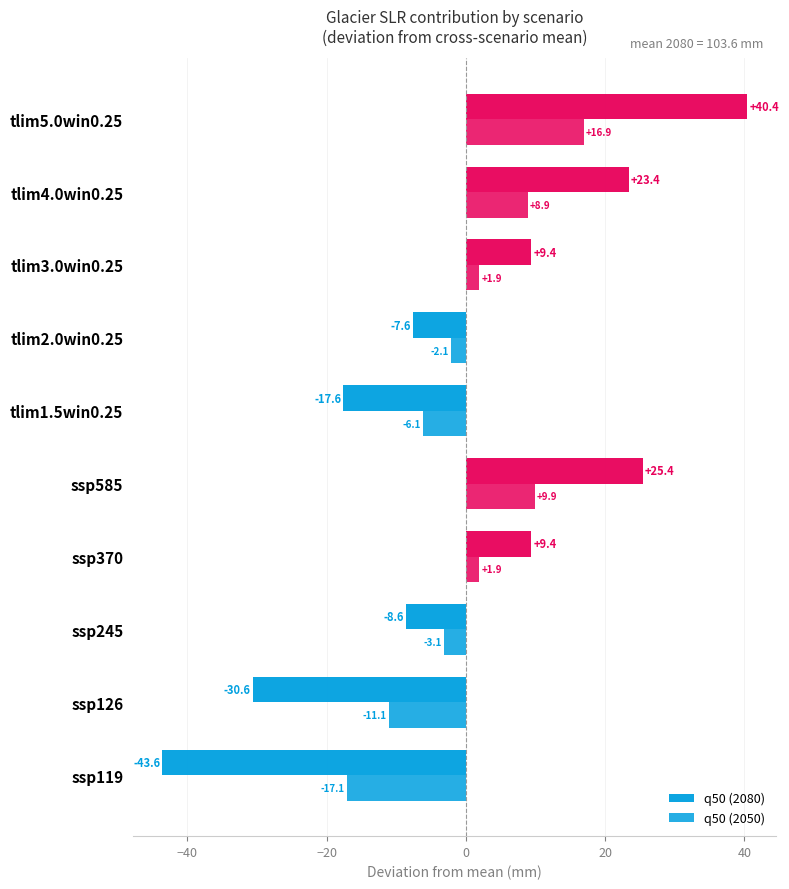

What position from the left is tlim3.0win0.25?

8